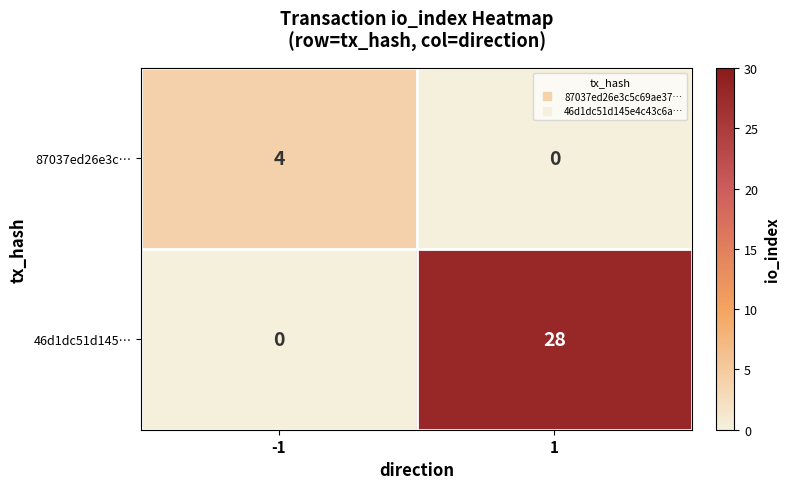

What is the highest value of the 87037ed26e3c… series?

4